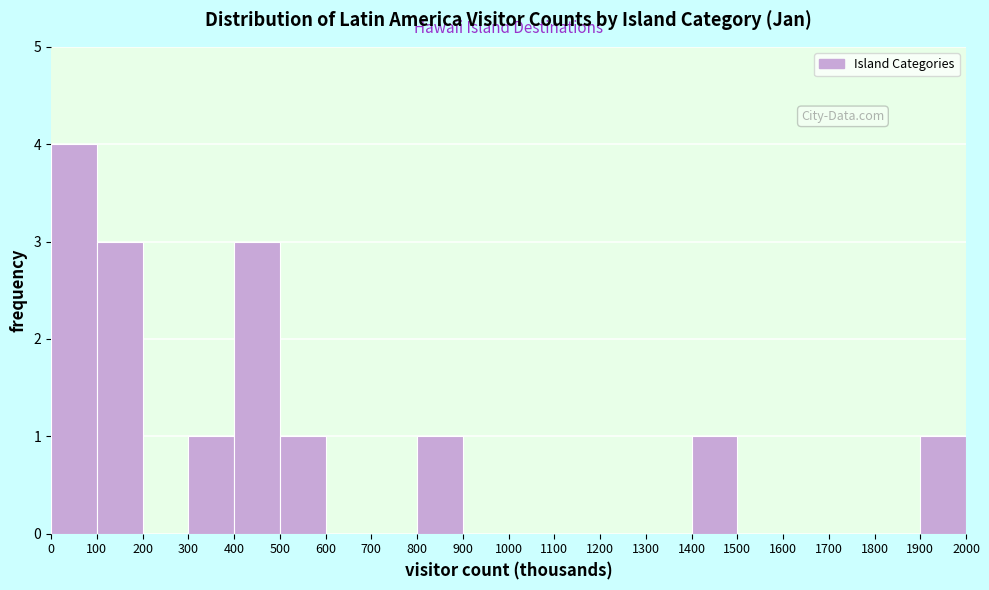

Reading left to right, transcribe this chart: for each bar, give the range it covers on the x-axis and its height. The values are not printed on the chart, so give them approximately, as read against the axis.

0 to 100: 4
100 to 200: 3
200 to 300: 0
300 to 400: 1
400 to 500: 3
500 to 600: 1
600 to 700: 0
700 to 800: 0
800 to 900: 1
900 to 1000: 0
1000 to 1100: 0
1100 to 1200: 0
1200 to 1300: 0
1300 to 1400: 0
1400 to 1500: 1
1500 to 1600: 0
1600 to 1700: 0
1700 to 1800: 0
1800 to 1900: 0
1900 to 2000: 1